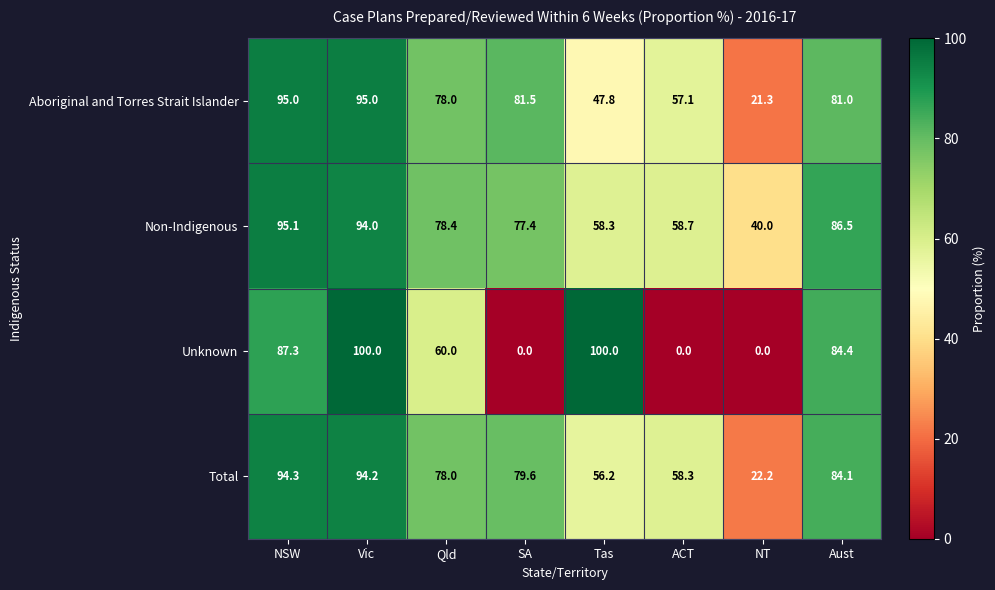

What is the difference between the second highest and second lowest values in the Unknown series?

100.0